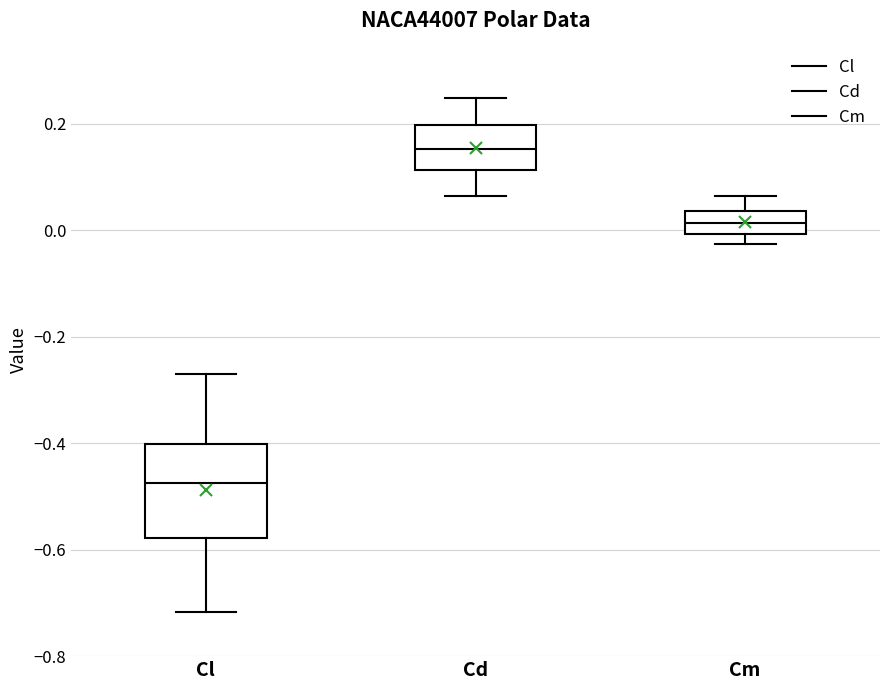

Which box's median line is the lowest?

Cl